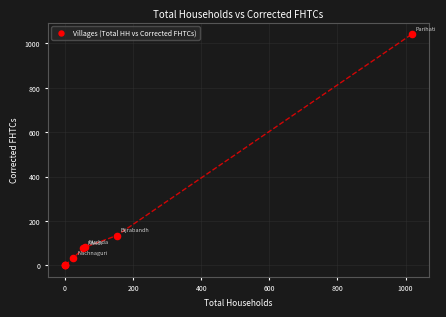

What Y value in the scatter plot is closest to 520?

134